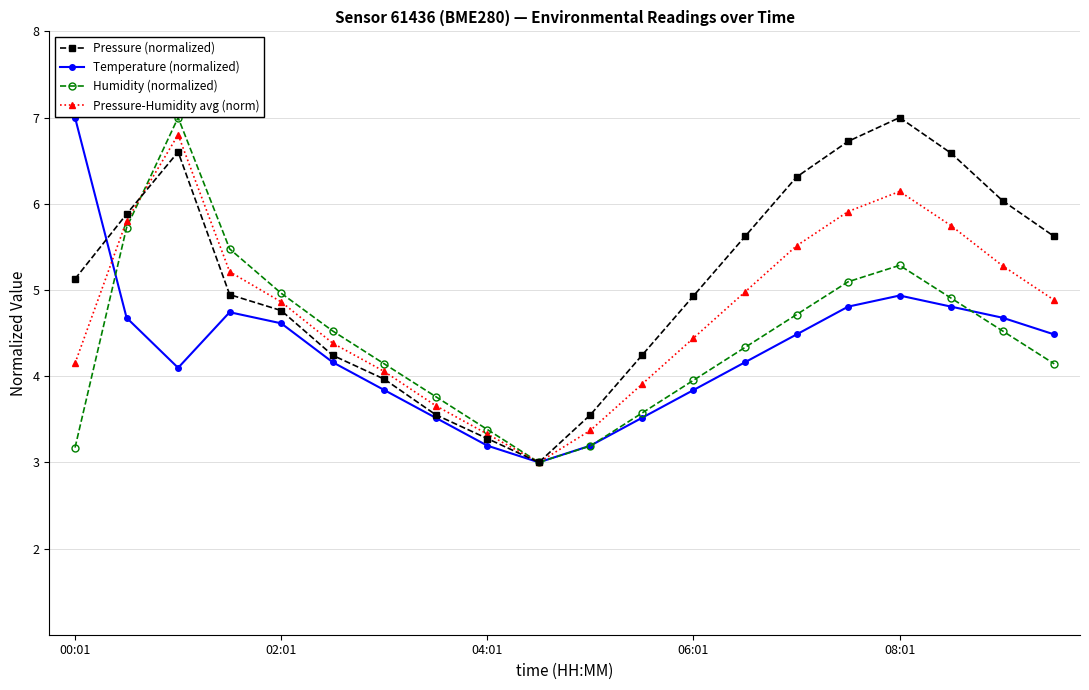

True or false: Pressure (normalized) has more than 1 interior local peaks.

True